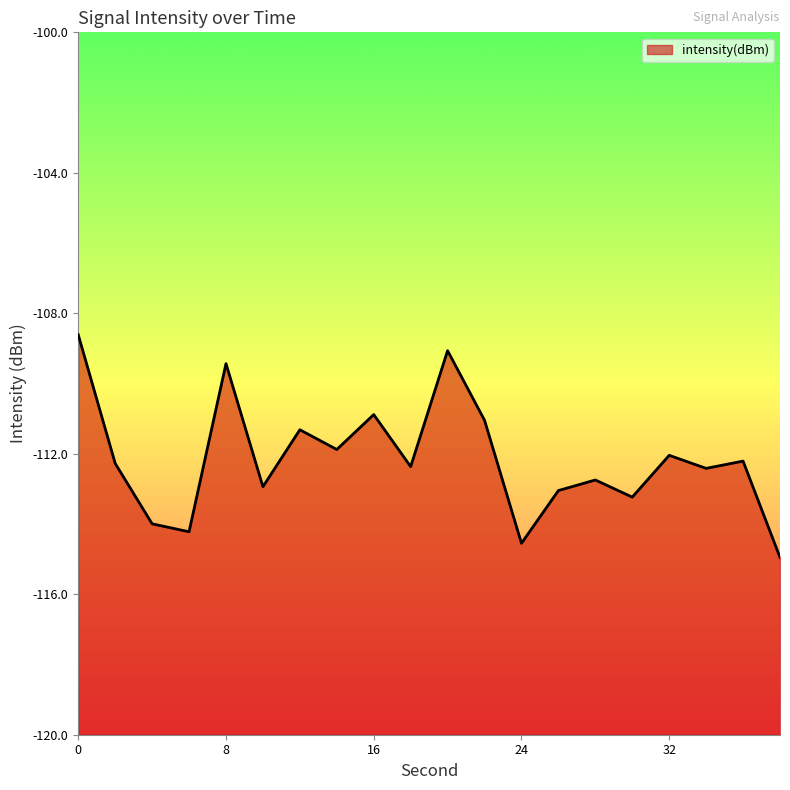

What is the sum of all values?

-2243.2